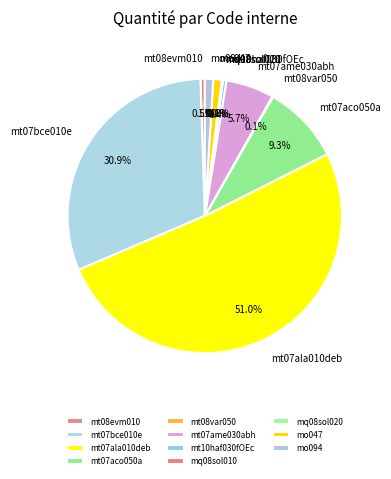

Does mo047 represent more than half of the total?

No